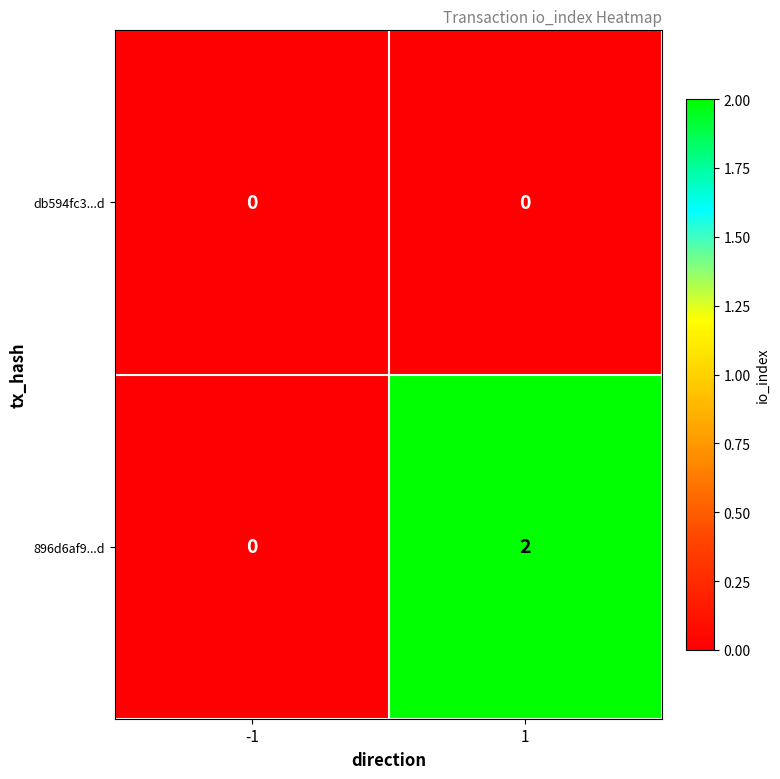

Which series has the widest spread of values?

896d6af9...d